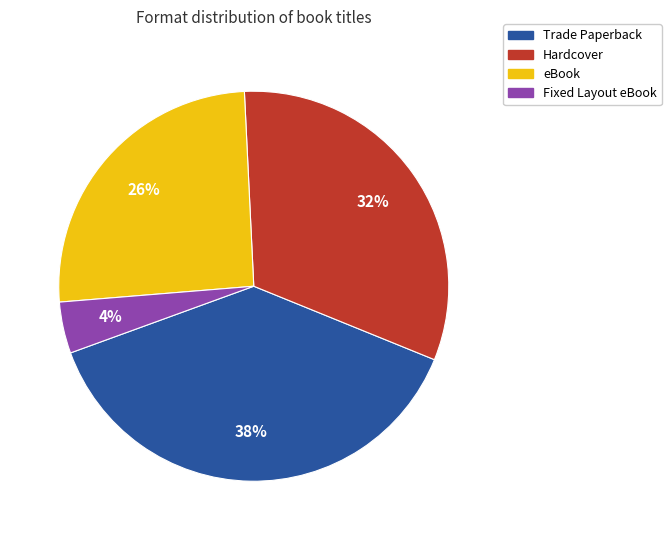

To the nearest percent, what is the difference between the largest and smallest slice percentages?

34%